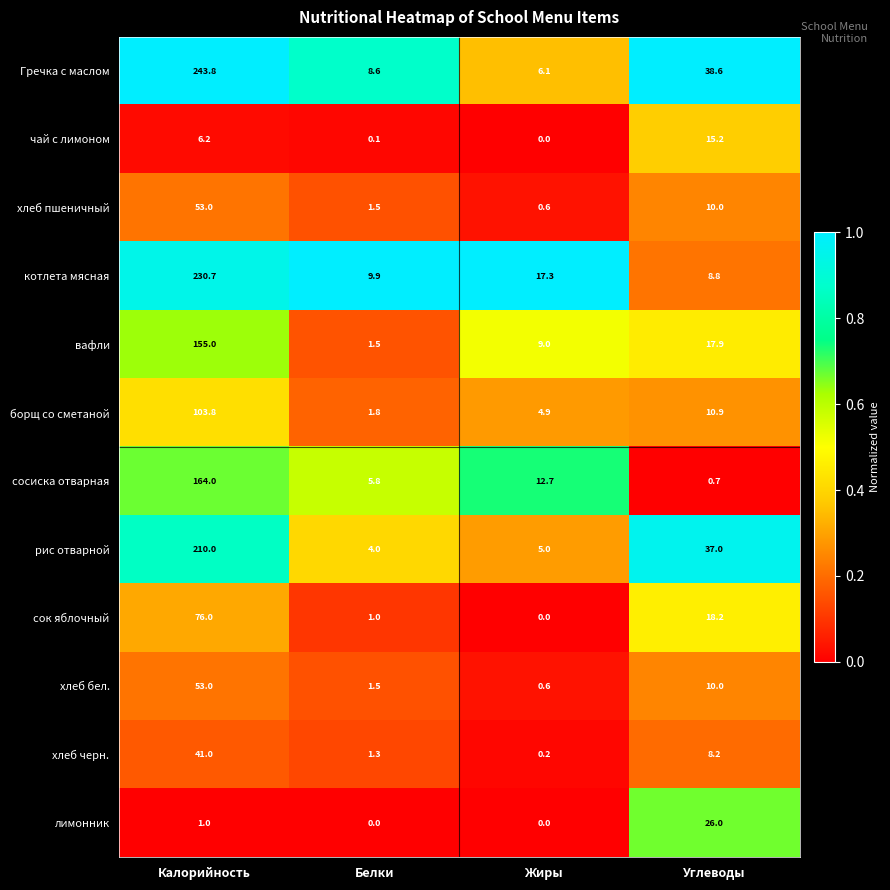

Is it true that рис отварной equals 4.0 at Белки?

True